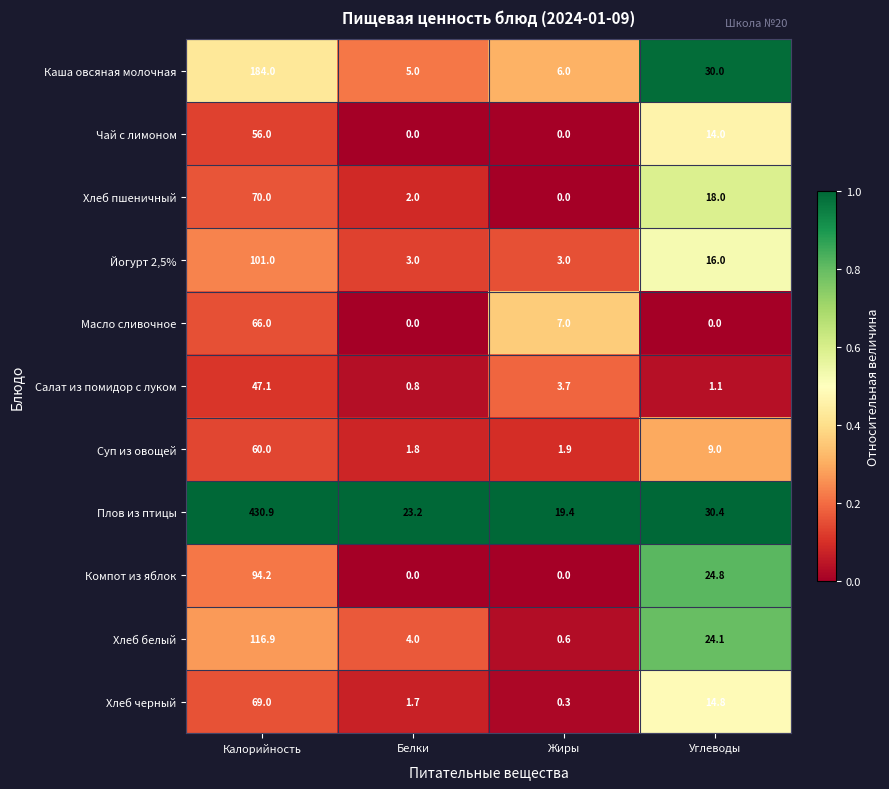

What is the sum of all Салат из помидор с луком values?

52.7